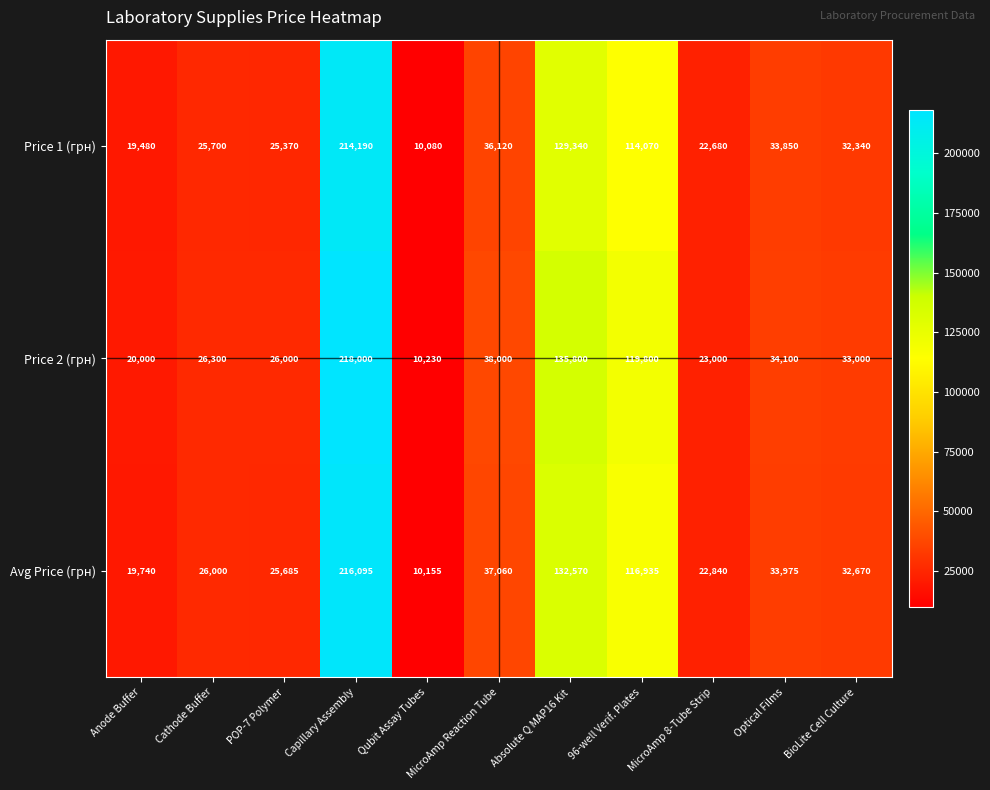

Which category has the highest value across all series?

Capillary Assembly